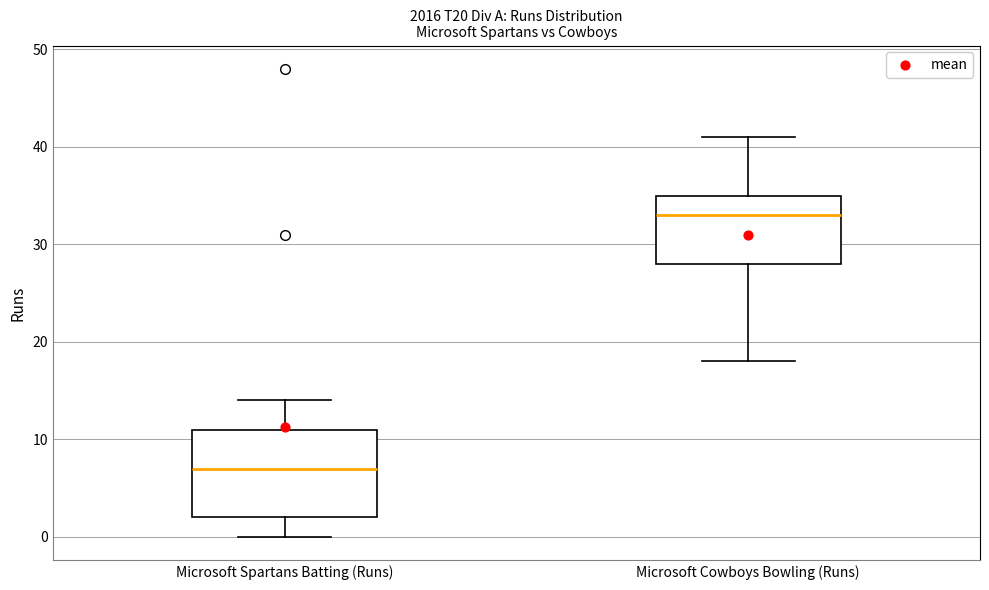

Where is the upper edge of the box for Microsoft Cowboys Bowling (Runs) on the y-axis? The values are not printed on the chart, so give them approximately, as read against the axis.

35